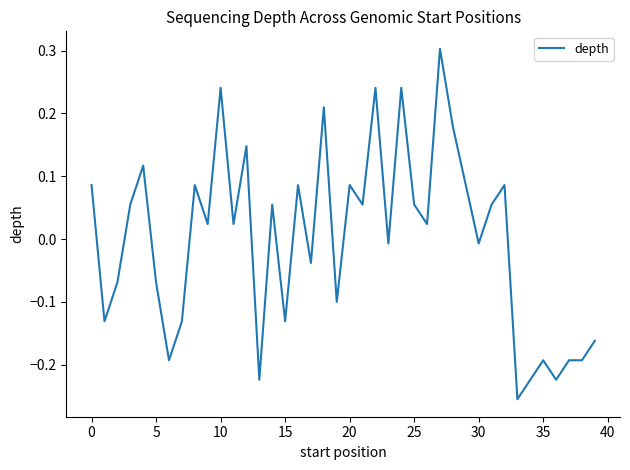

What is the difference between the maximum and minimum values?

0.6